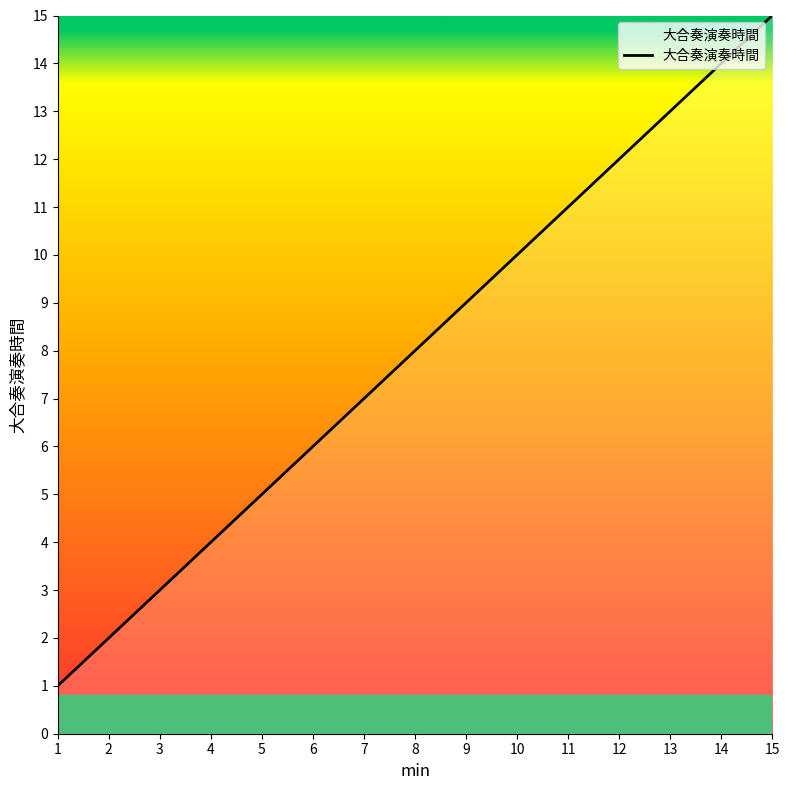

Rank the categories by value from lowest to highest.

1, 2, 3, 4, 5, 6, 7, 8, 9, 10, 11, 12, 13, 14, 15